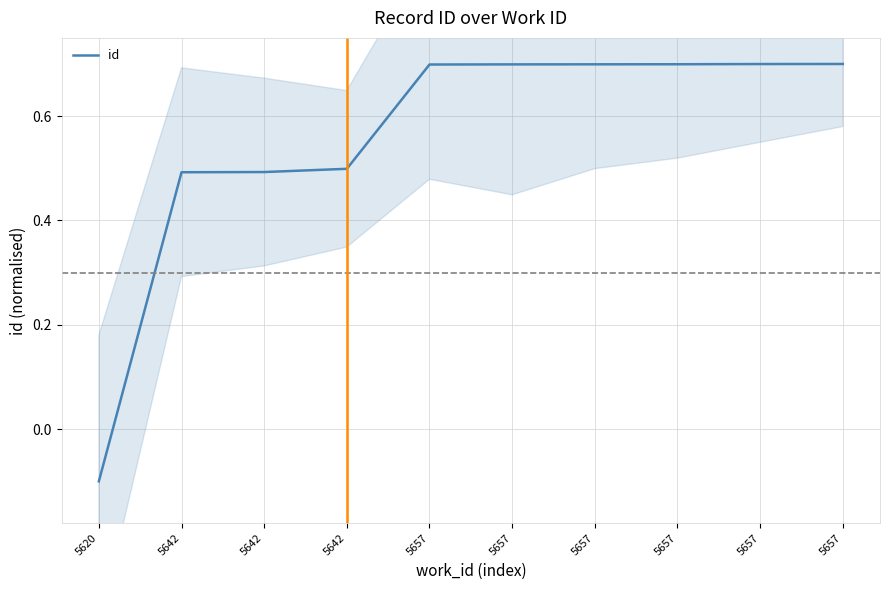

What is the greatest value displayed?

0.7